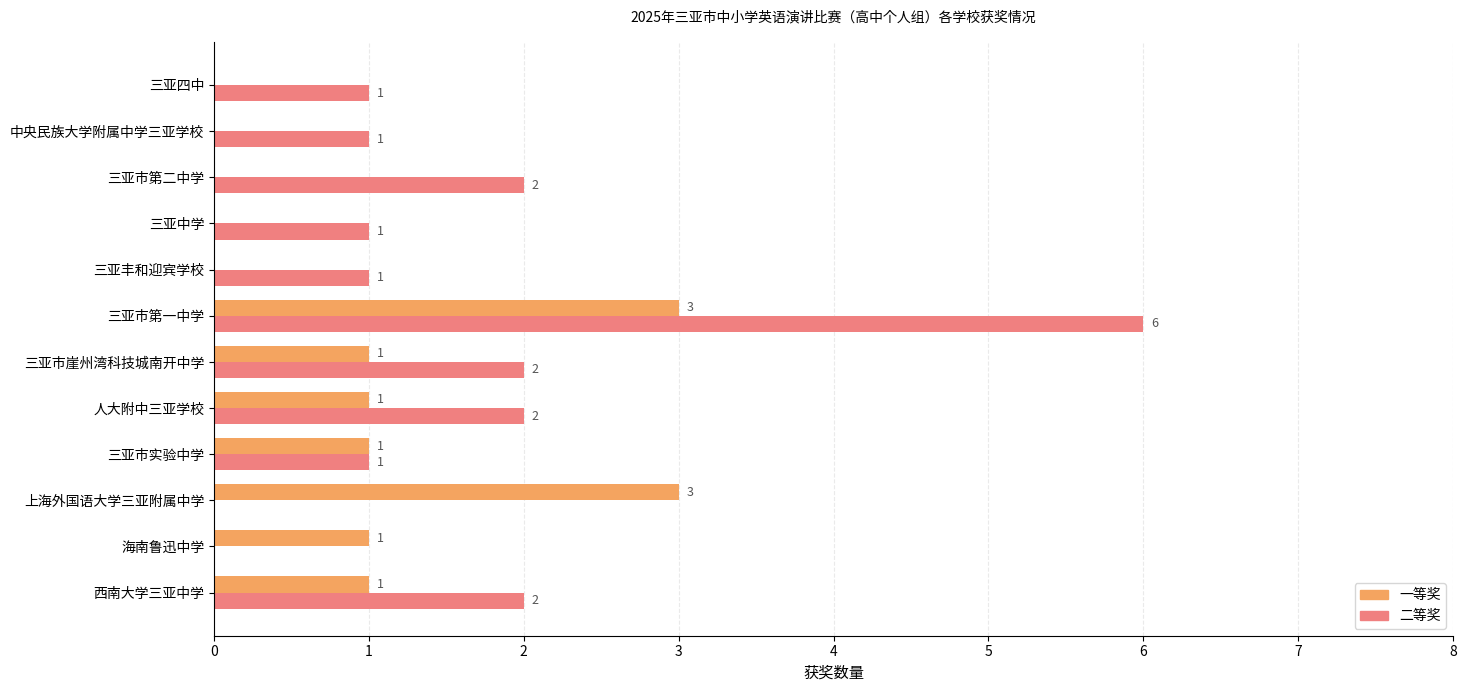

The 一等奖 series shows 0 at 中央民族大学附属中学三亚学校. True or false?

True